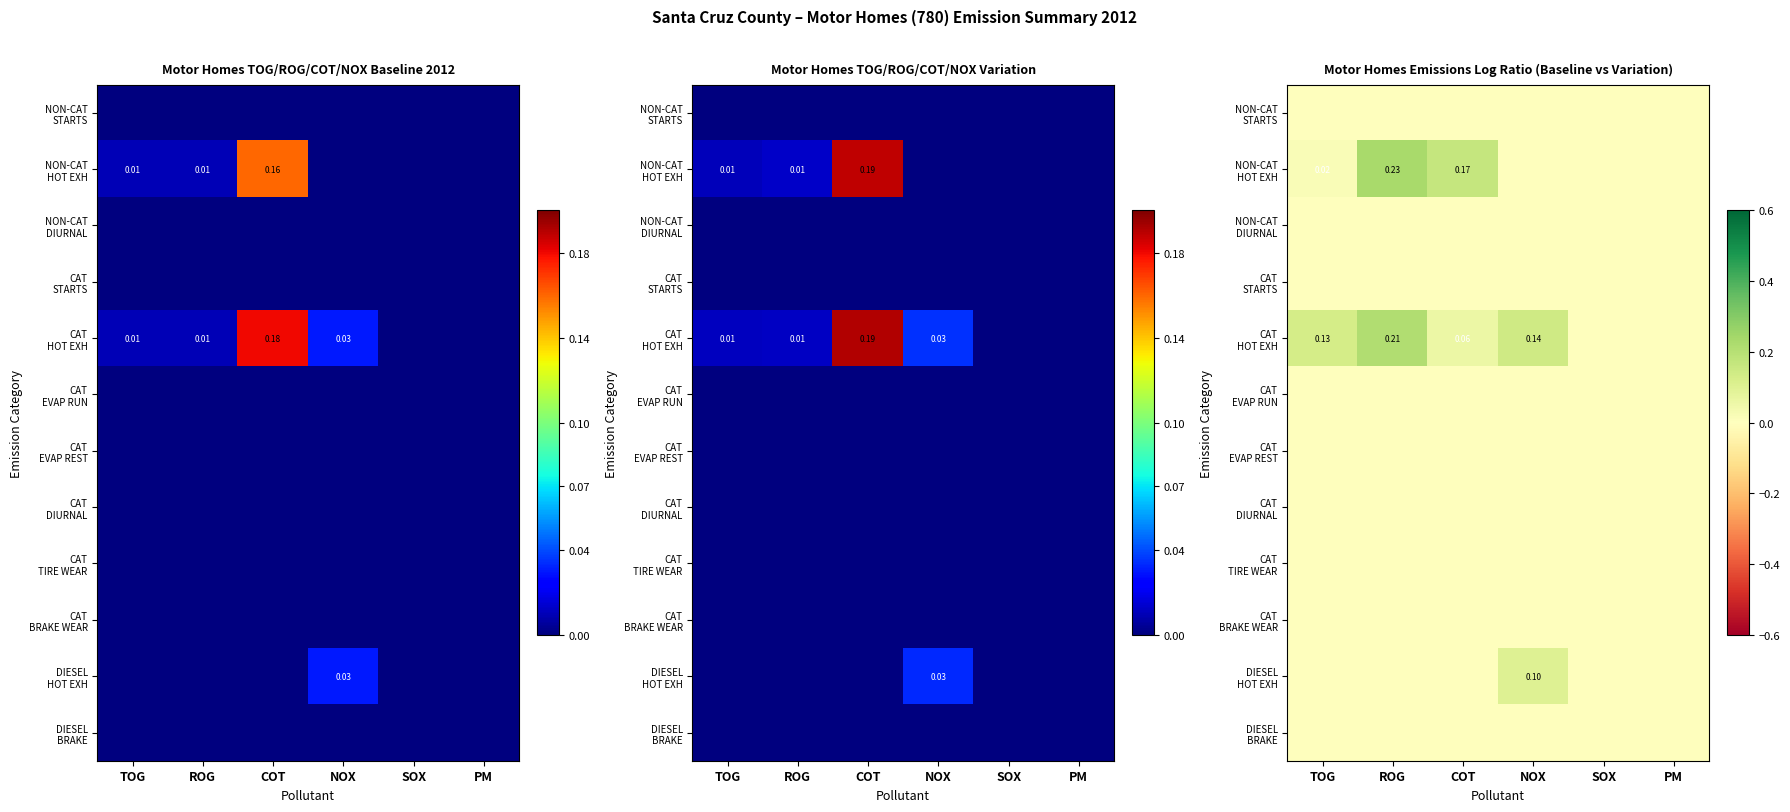

What is the total value across all series at TOG?

0.1